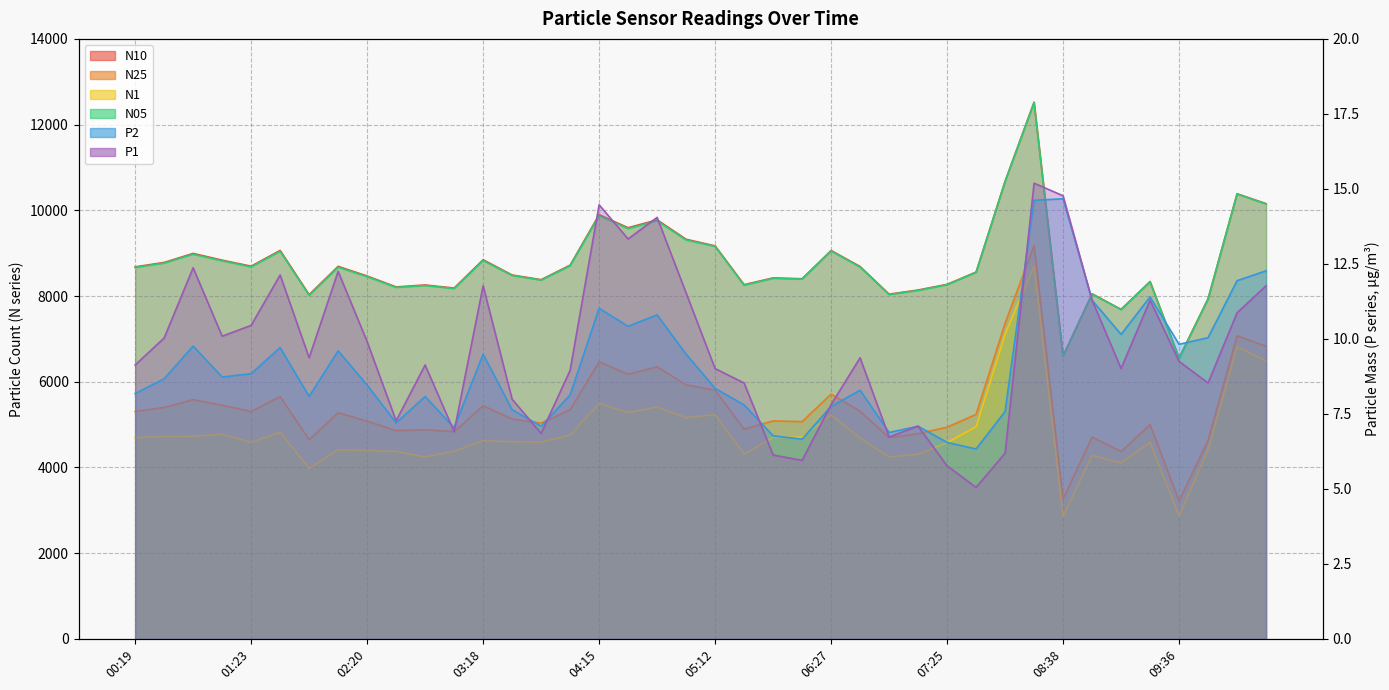

Count the number of categories in the chart.

40